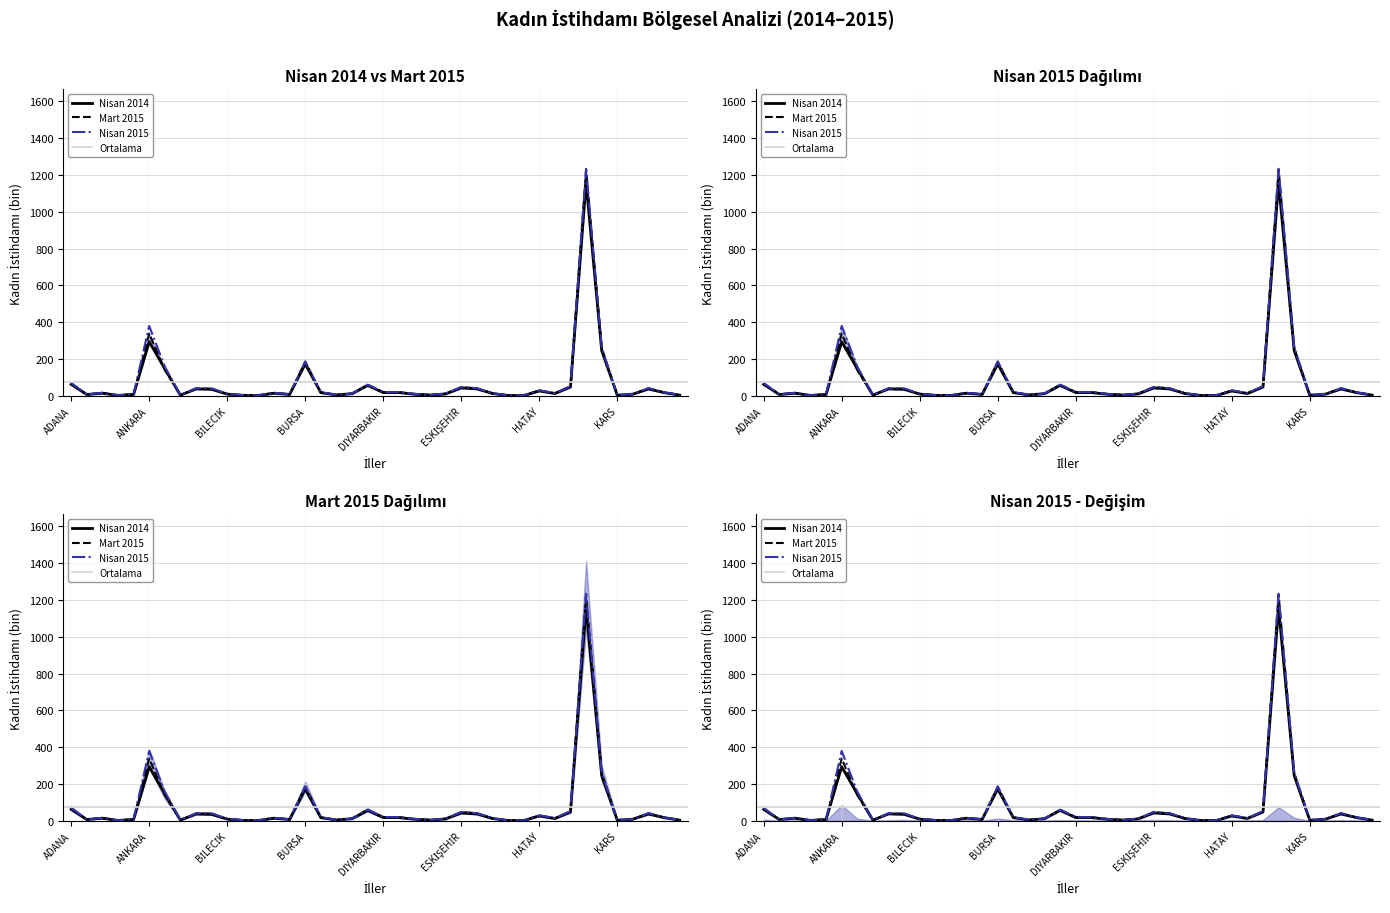

Between BİTLİS and AYDIN, which is larger?

AYDIN